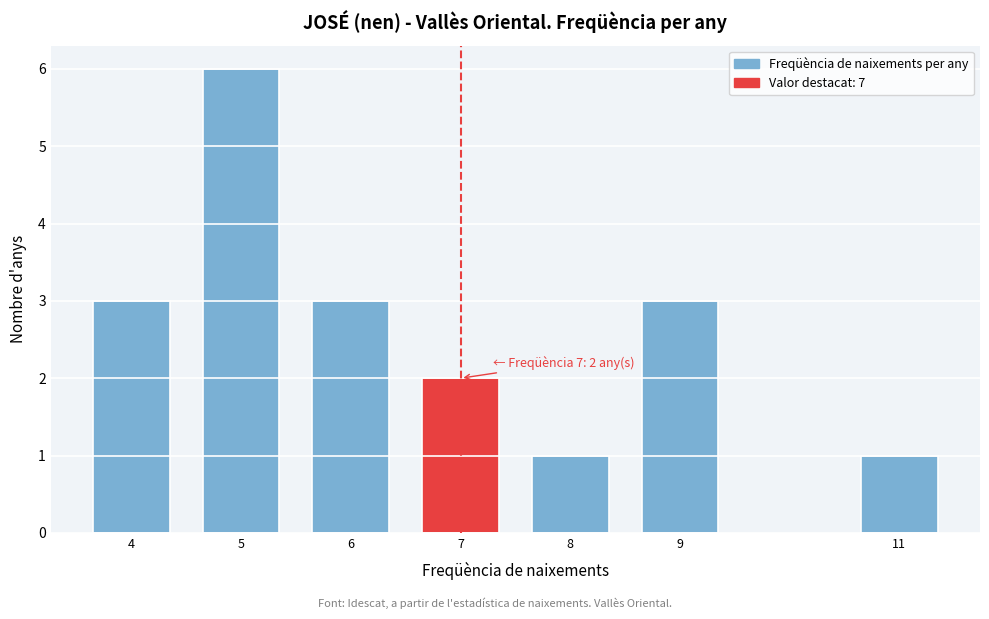

Reading right to left, transcribe all the data shown in this chart.

11=1	9=3	8=1	7=2	6=3	5=6	4=3